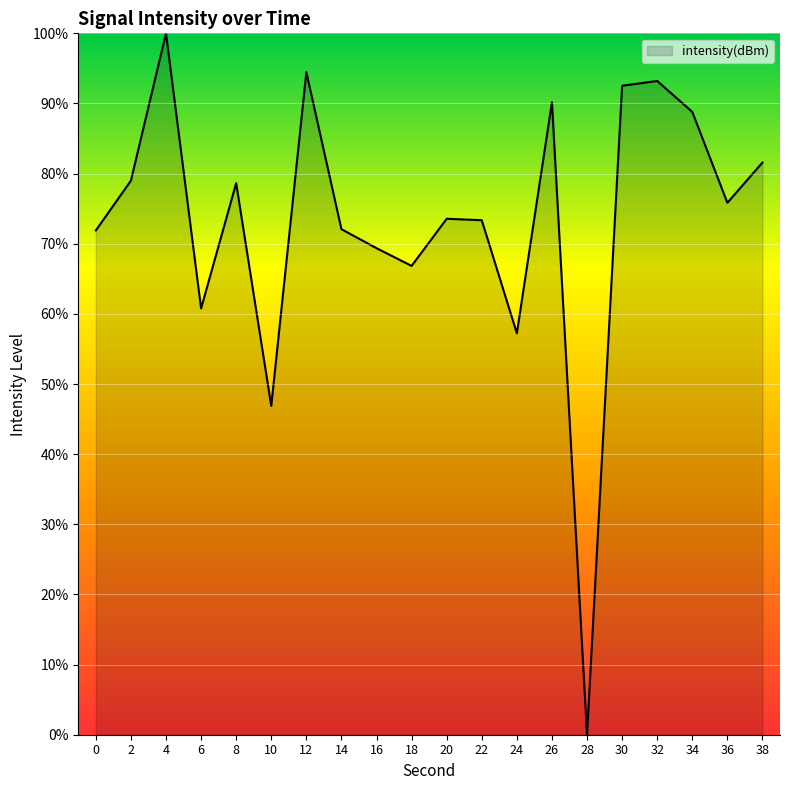

What is the ratio of the value at 16 to the value at 14?

1.0